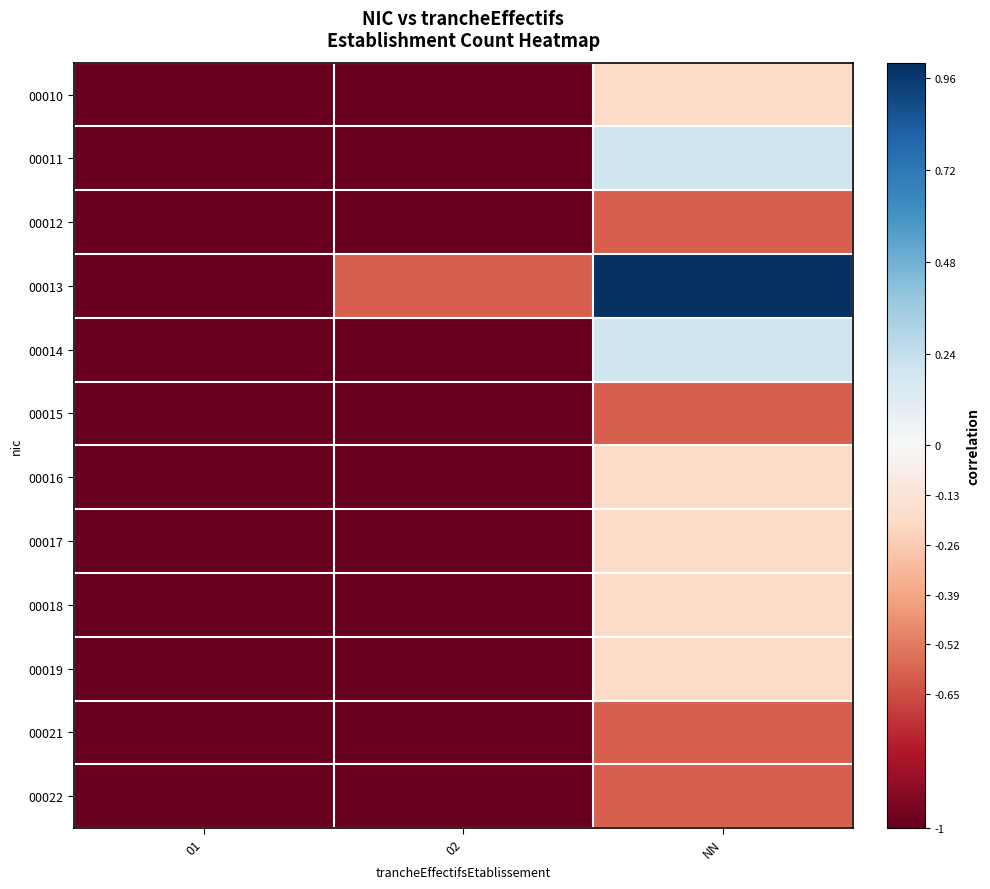

Which has a higher value, NN or 01?

NN